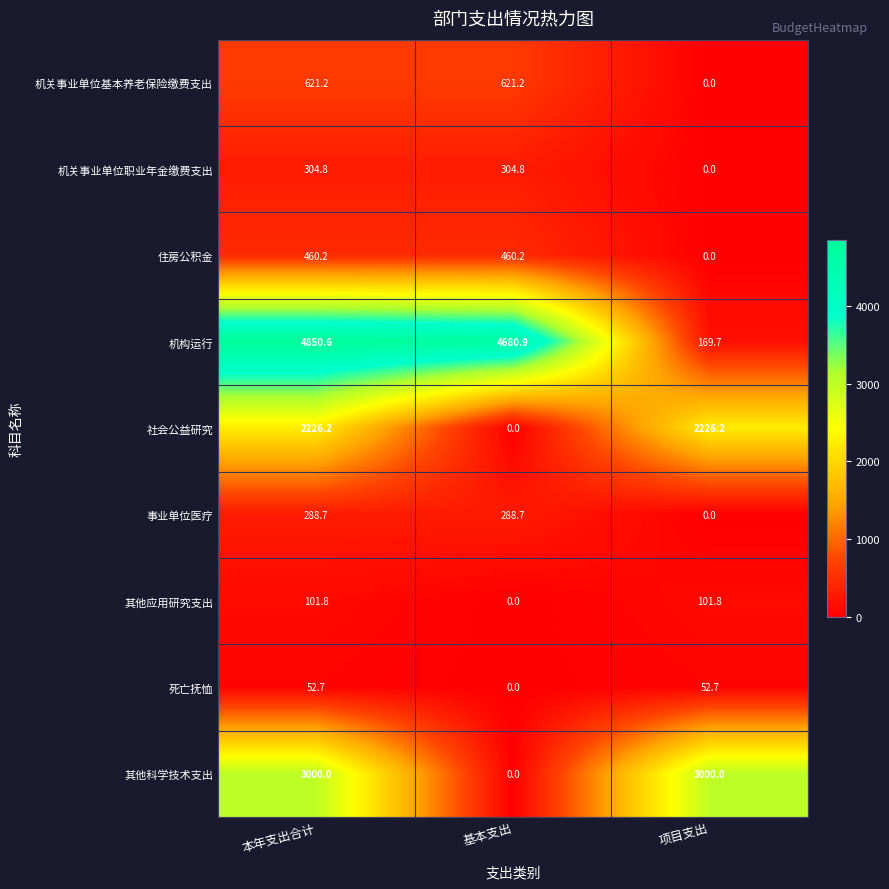

Which category has the highest value across all series?

本年支出合计